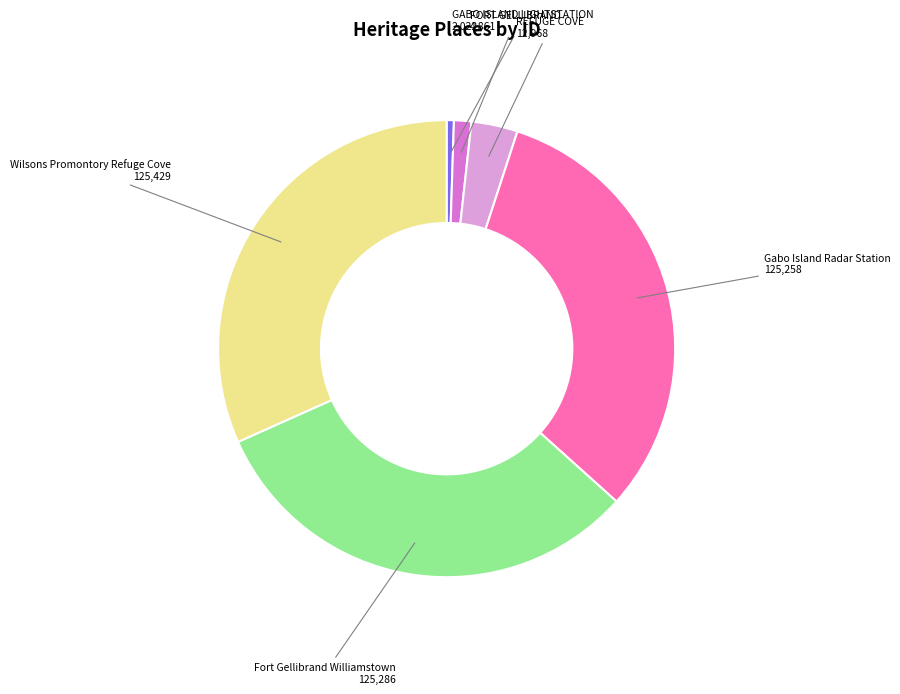

Does any single category account for the majority?

No